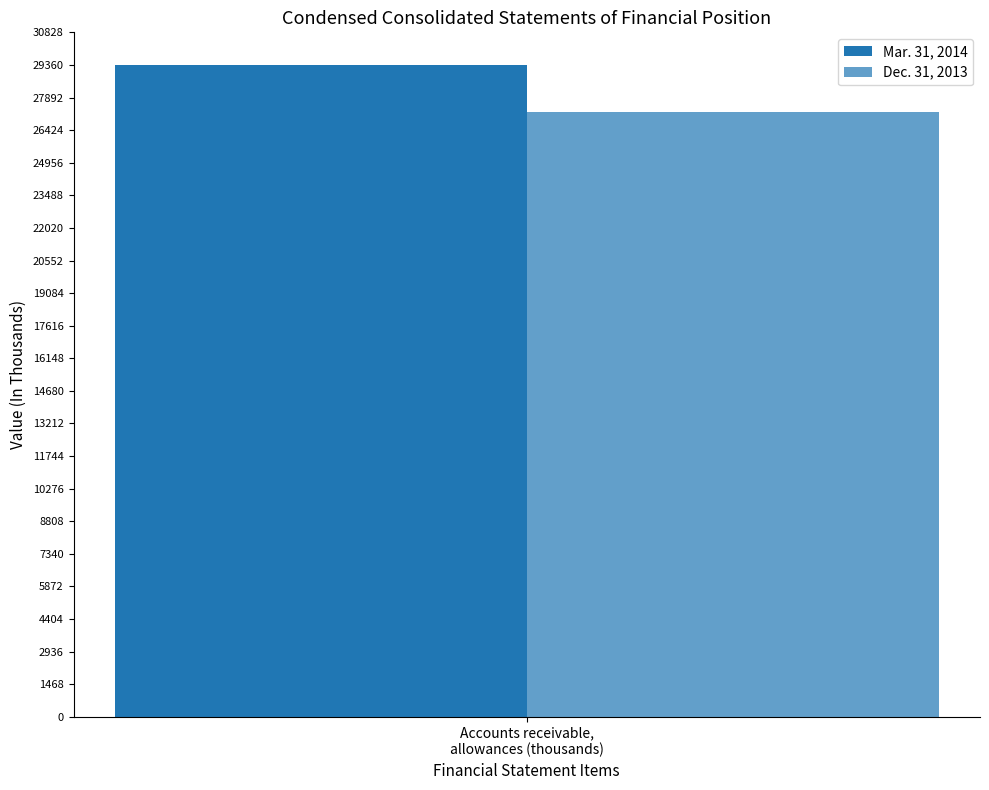

How many bars are there in each group?

2